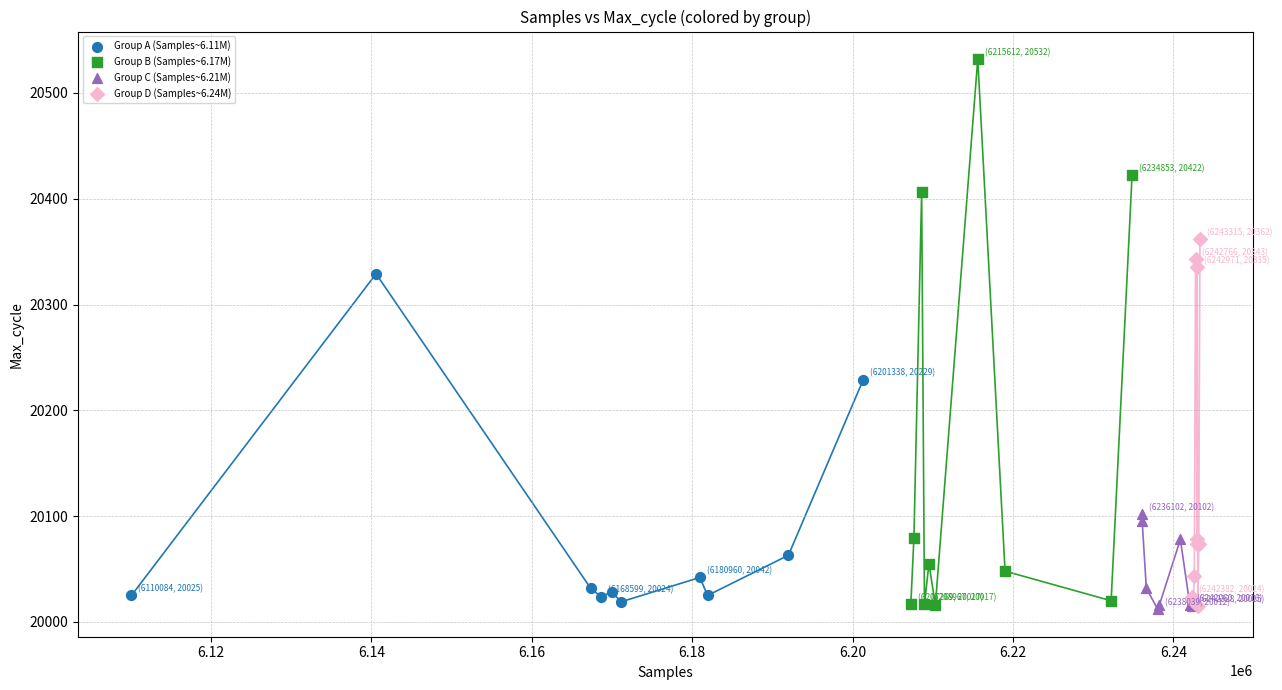

Which series has the widest spread of Y values?

Group B (Samples~6.17M)